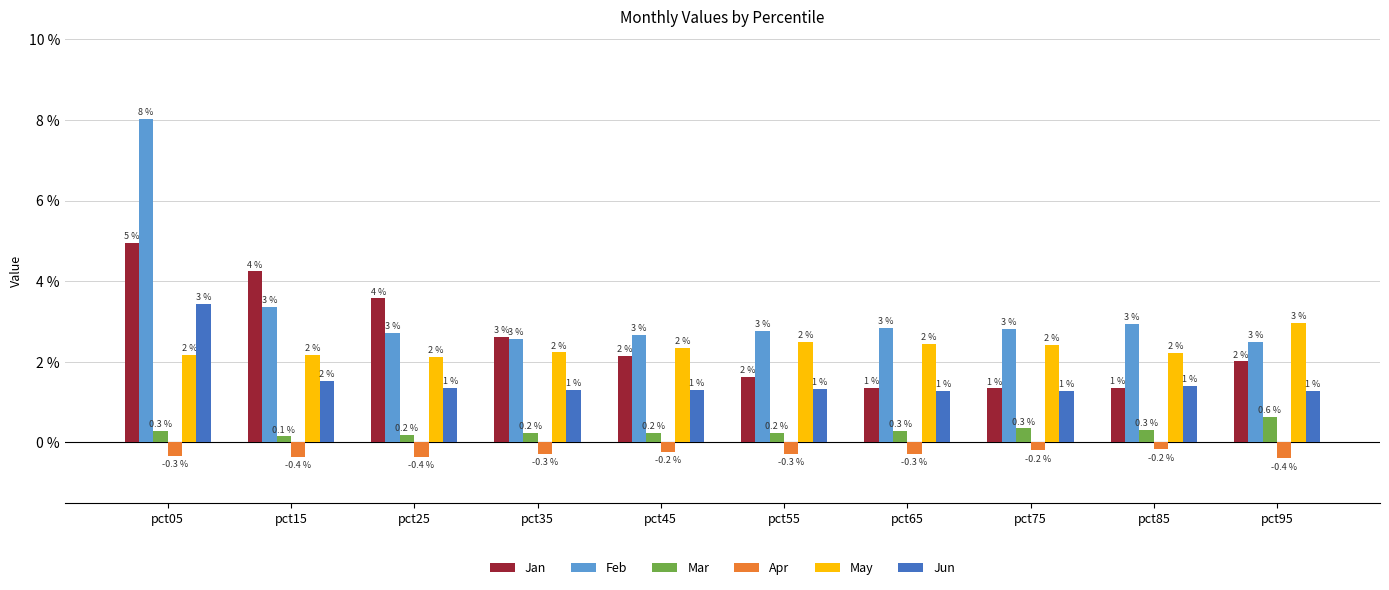

Rank the series at pct15 from lowest to highest value.

Apr, Mar, Jun, May, Feb, Jan